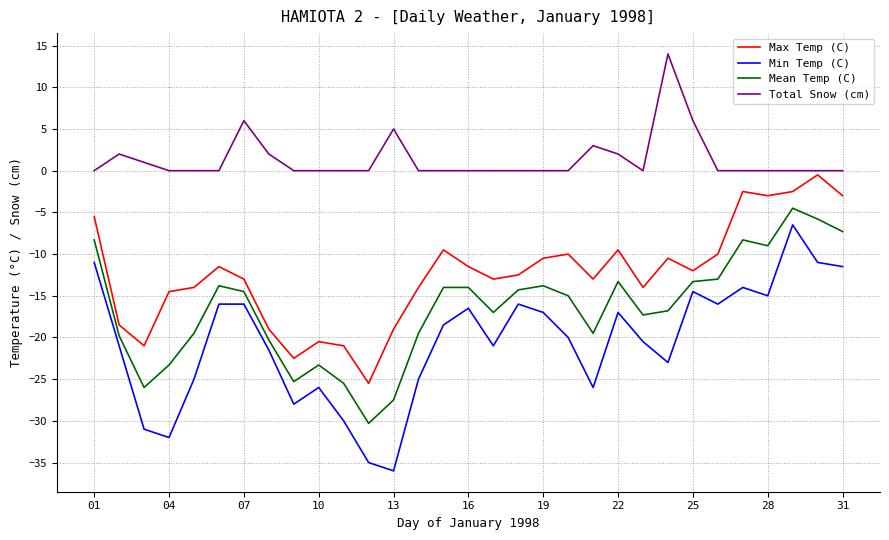

Does the chart display data point markers on the line(s)?

No